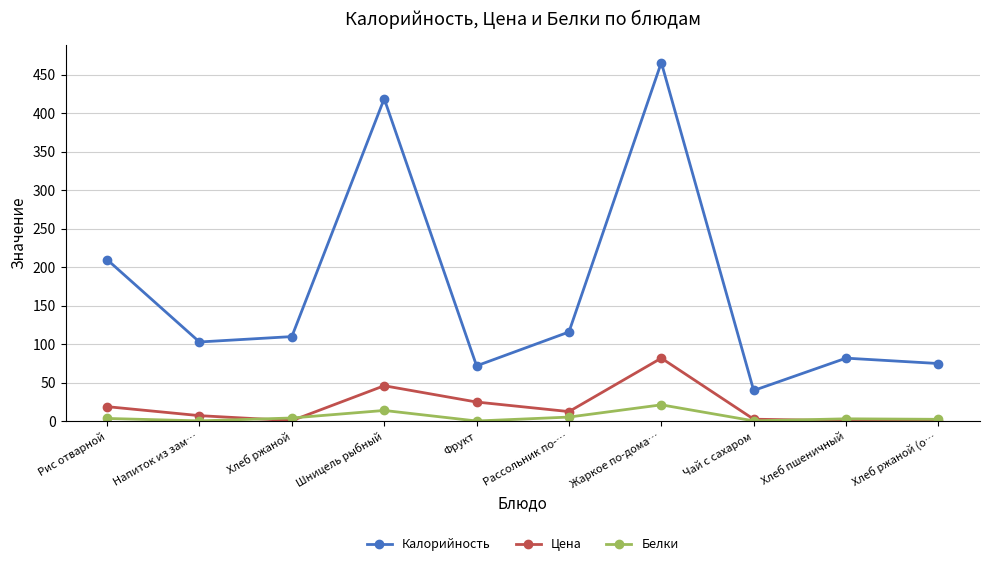

How many series are shown in this chart?

3